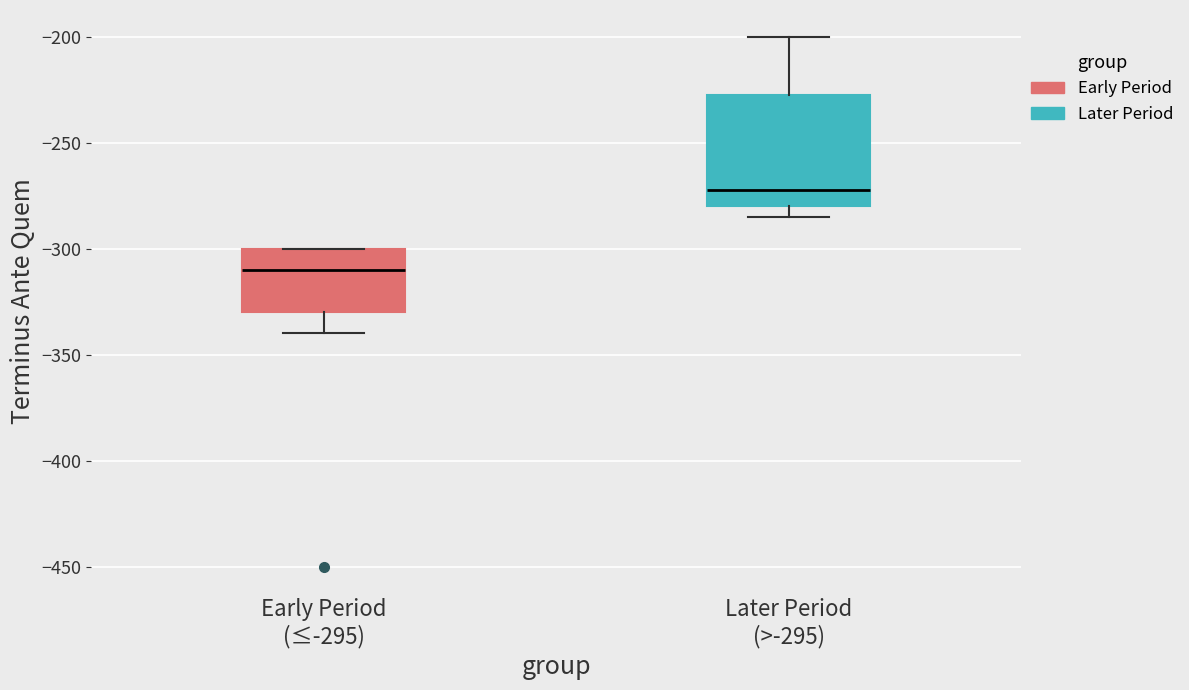

Which box's median line is the highest?

Later Period (>-295)